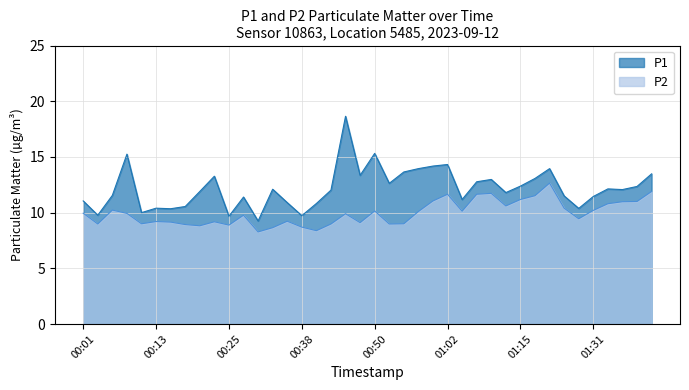

How many data points in P2 are above 9?

28